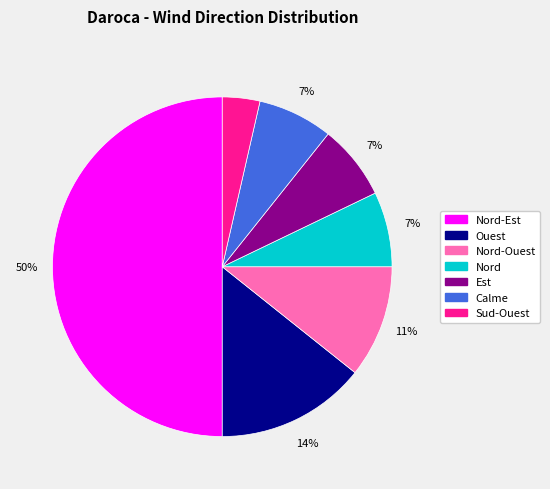

To the nearest percent, what is the average slice percentage?

14%